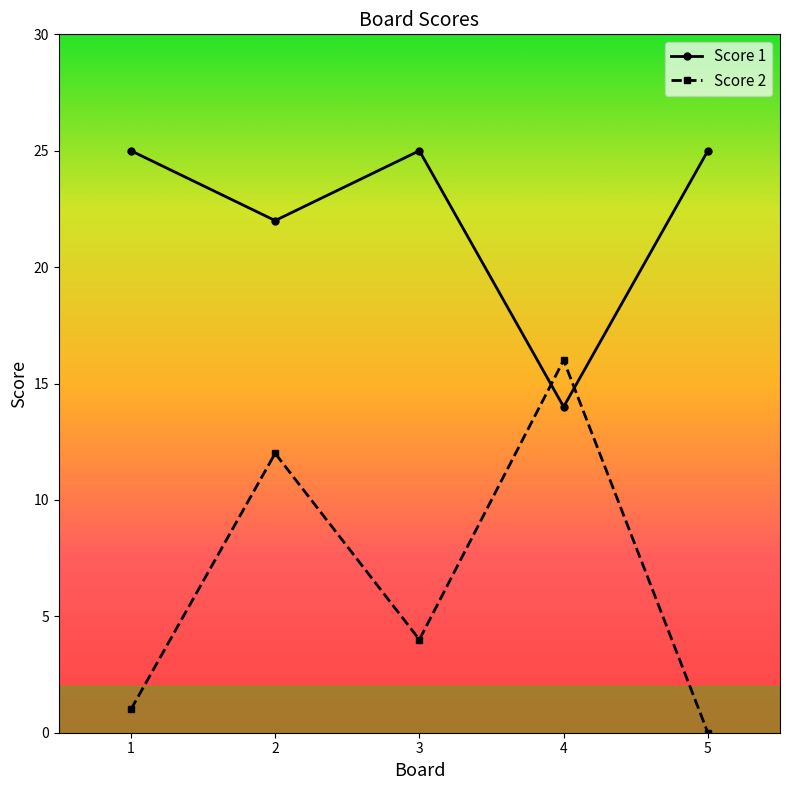

True or false: Score 1 has a value of 25 at 3.

True